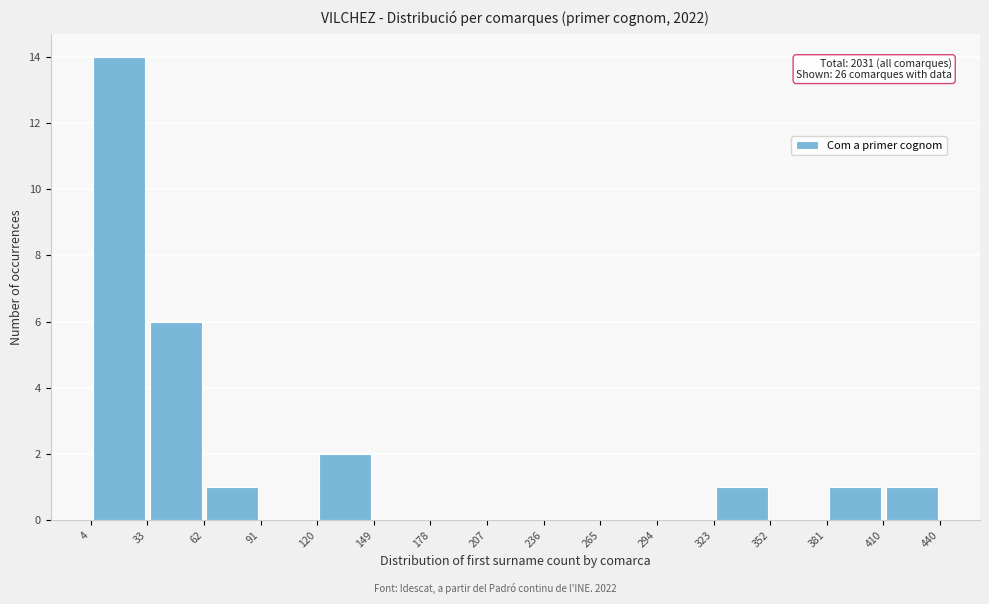

Over which range of the x-axis is the bar tallest?

4 to 33